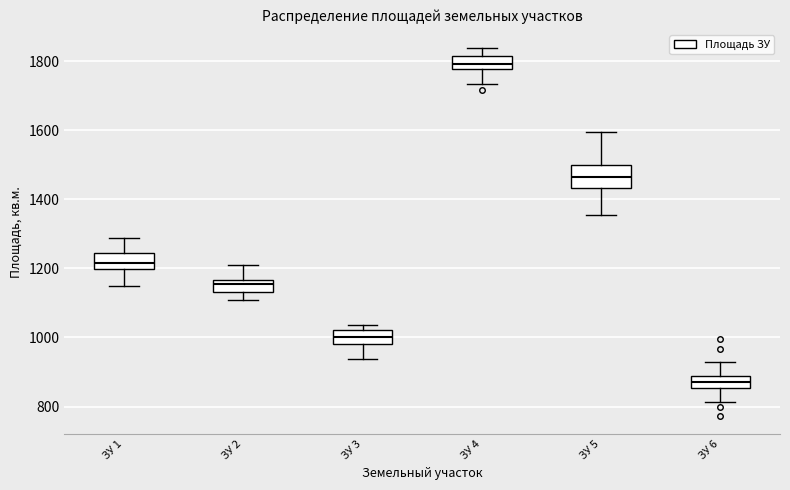

Reading left to right, read every box against the y-axis: the position of its median line, the range the box covers, and the ends of its whiskers. The values are not printed on the chart, so give them approximately, as read against the axis.

ЗУ 1: median 1220, box 1200 to 1240, whiskers 1140 to 1280
ЗУ 2: median 1160 (inside the box), box 1140 to 1160, whiskers 1100 to 1220
ЗУ 3: median 1000, box 980 to 1020, whiskers 940 to 1040
ЗУ 4: median 1800, box 1780 to 1820, whiskers 1740 to 1840
ЗУ 5: median 1460, box 1440 to 1500, whiskers 1360 to 1600
ЗУ 6: median 860 (inside the box), box 860 to 880, whiskers 820 to 920